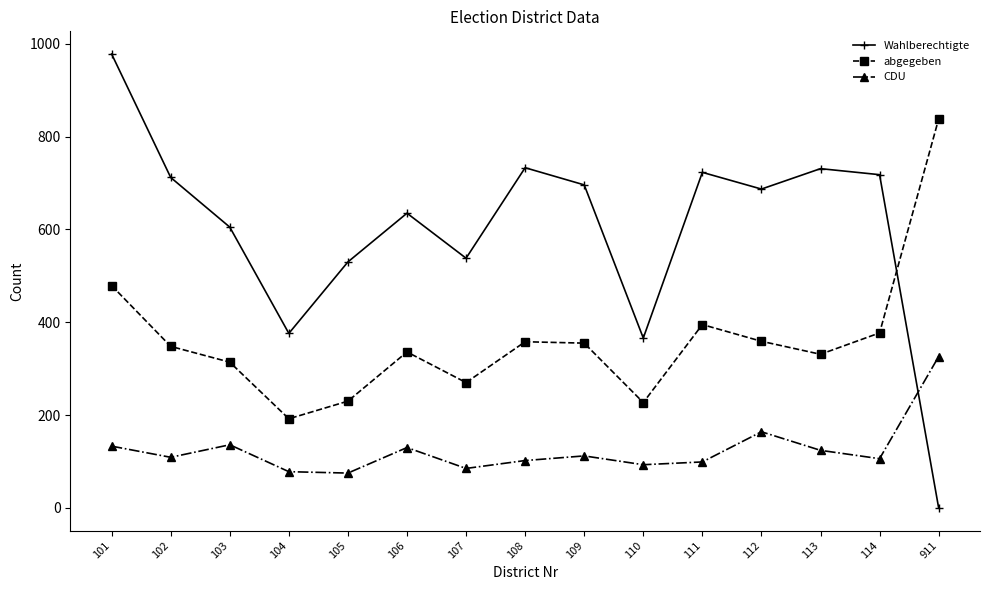

At how many categories does at least one series exceed 463?

13